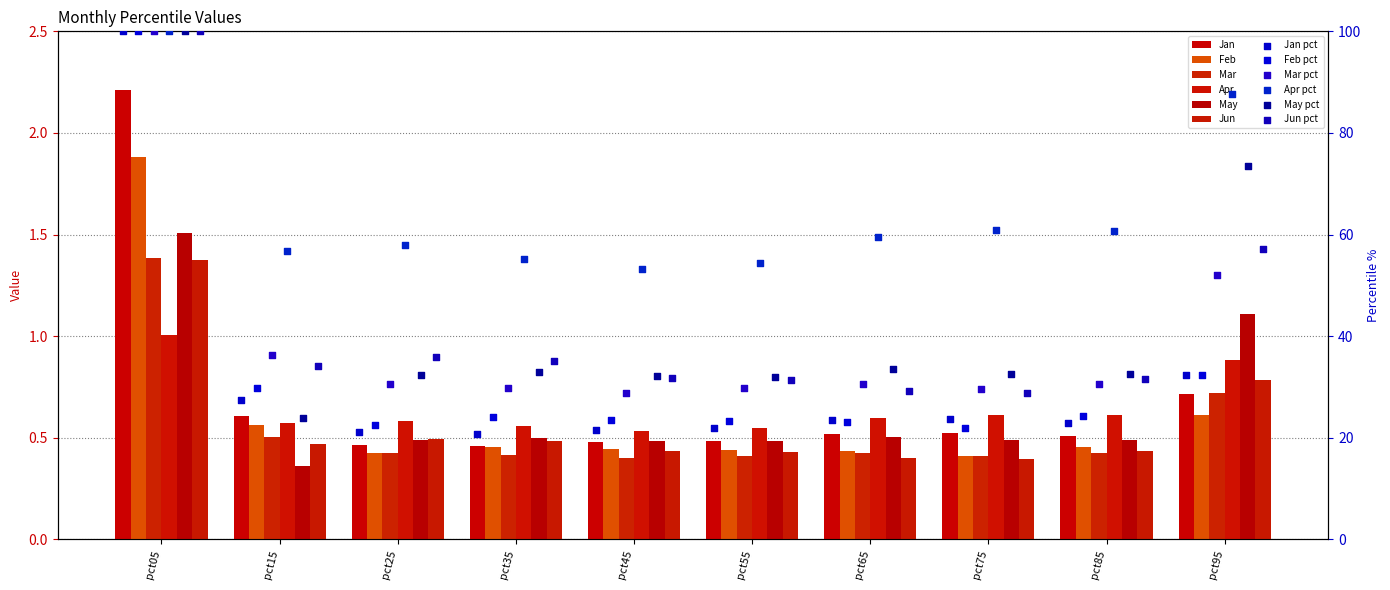

Which series contains the highest Y value?

Mar